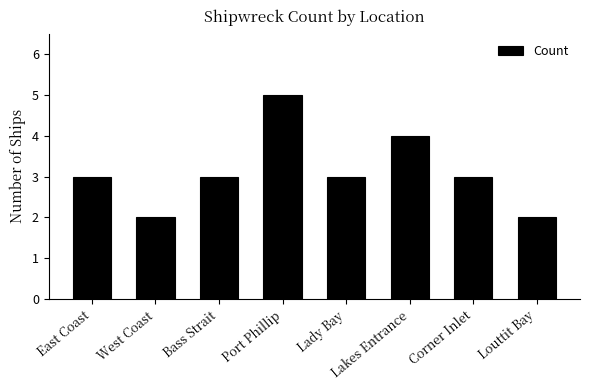

What value does the data have at Bass Strait?

3